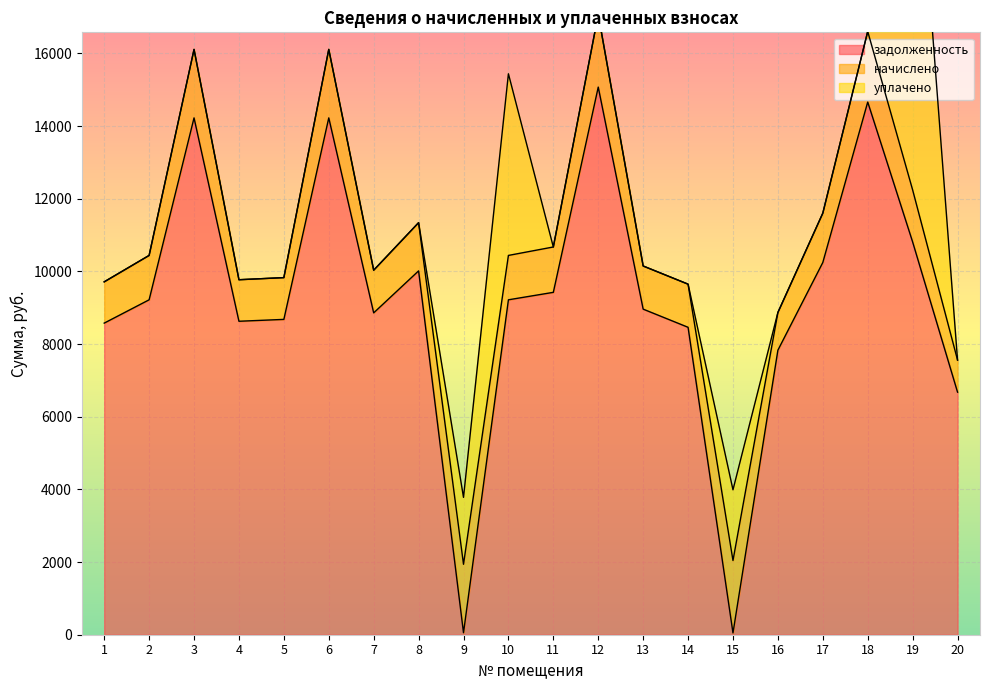

After their last crossing, which series has the higher values: начислено or уплачено?

начислено